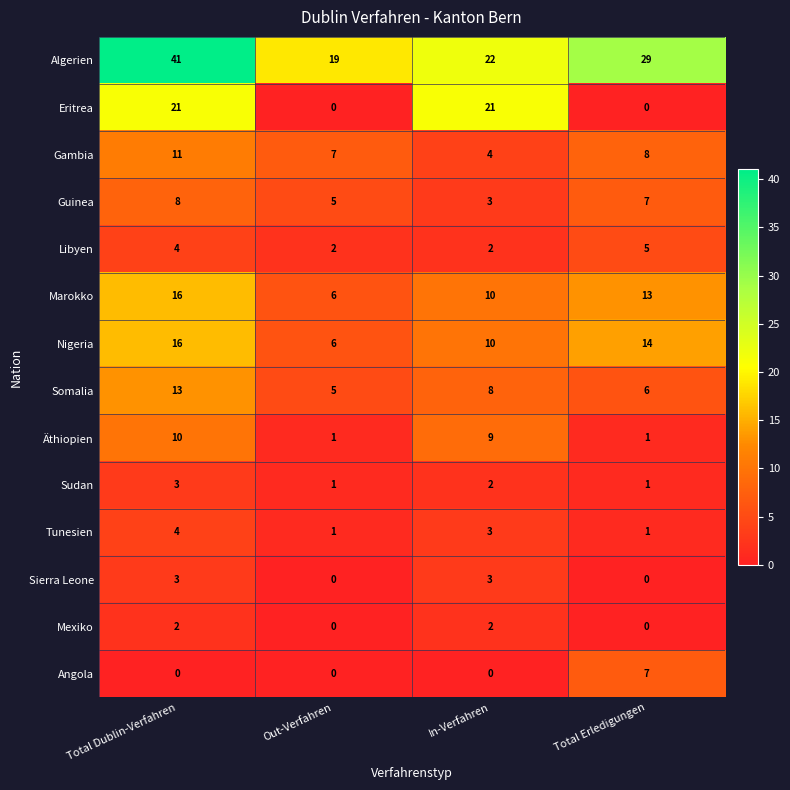

Which series has the widest spread of values?

Algerien